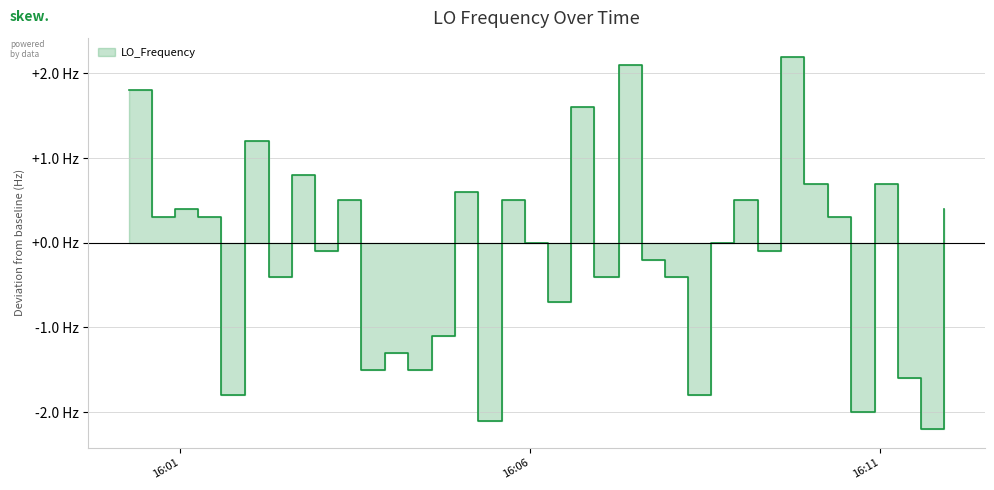

How many lines are shown in the chart?

1